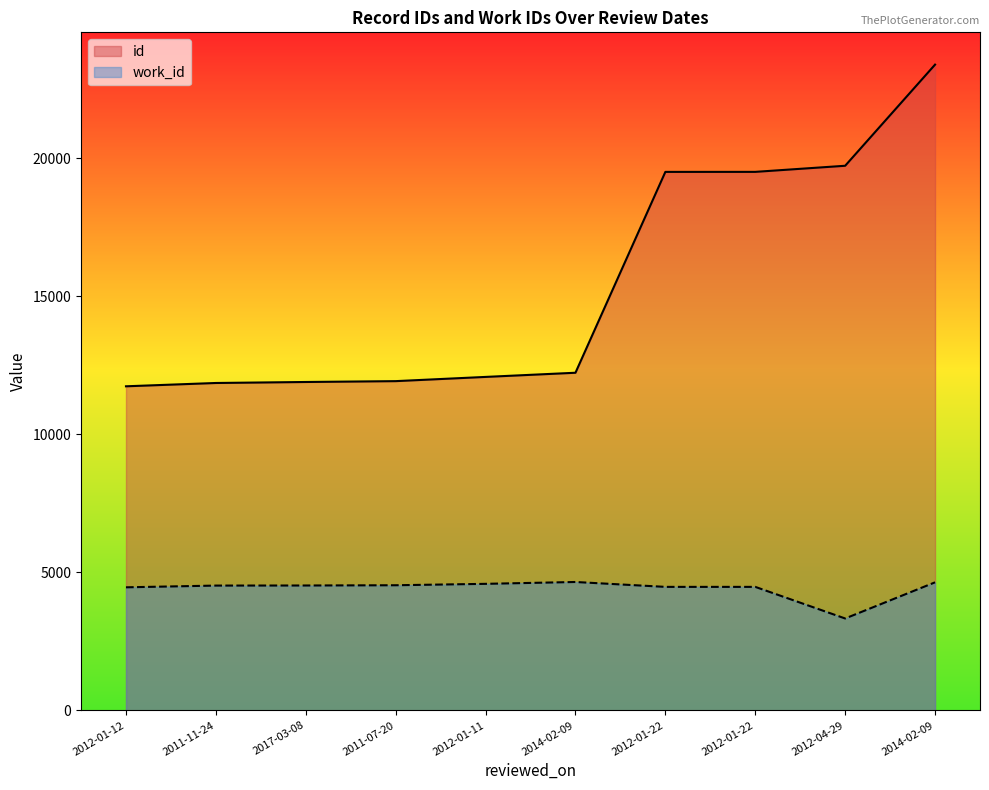

At which category is the sum across all series the highest?

2014-02-09